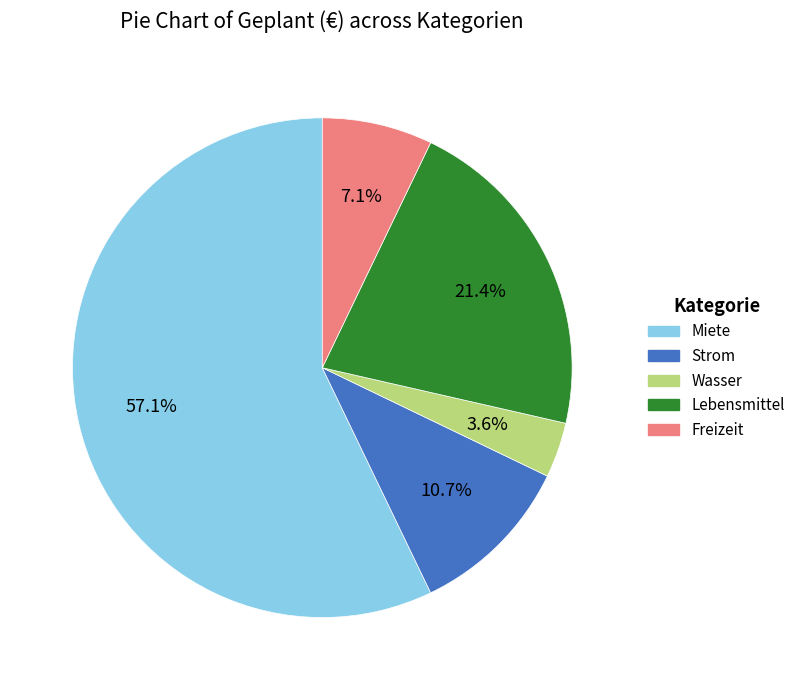

What portion of the pie excludes Strom?

89.3%